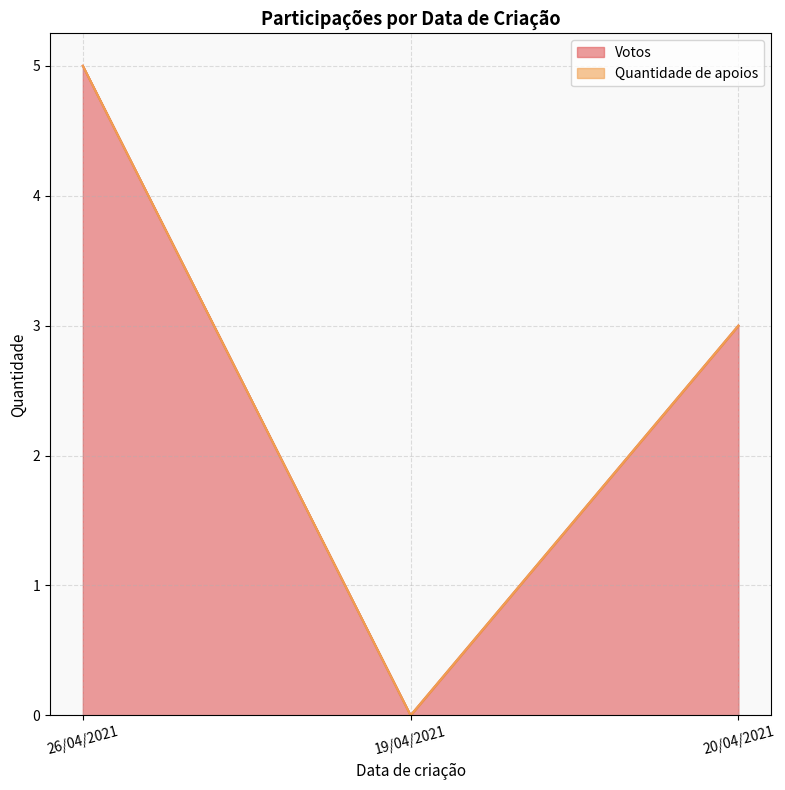

True or false: the data shows 0 at 19/04/2021.

True